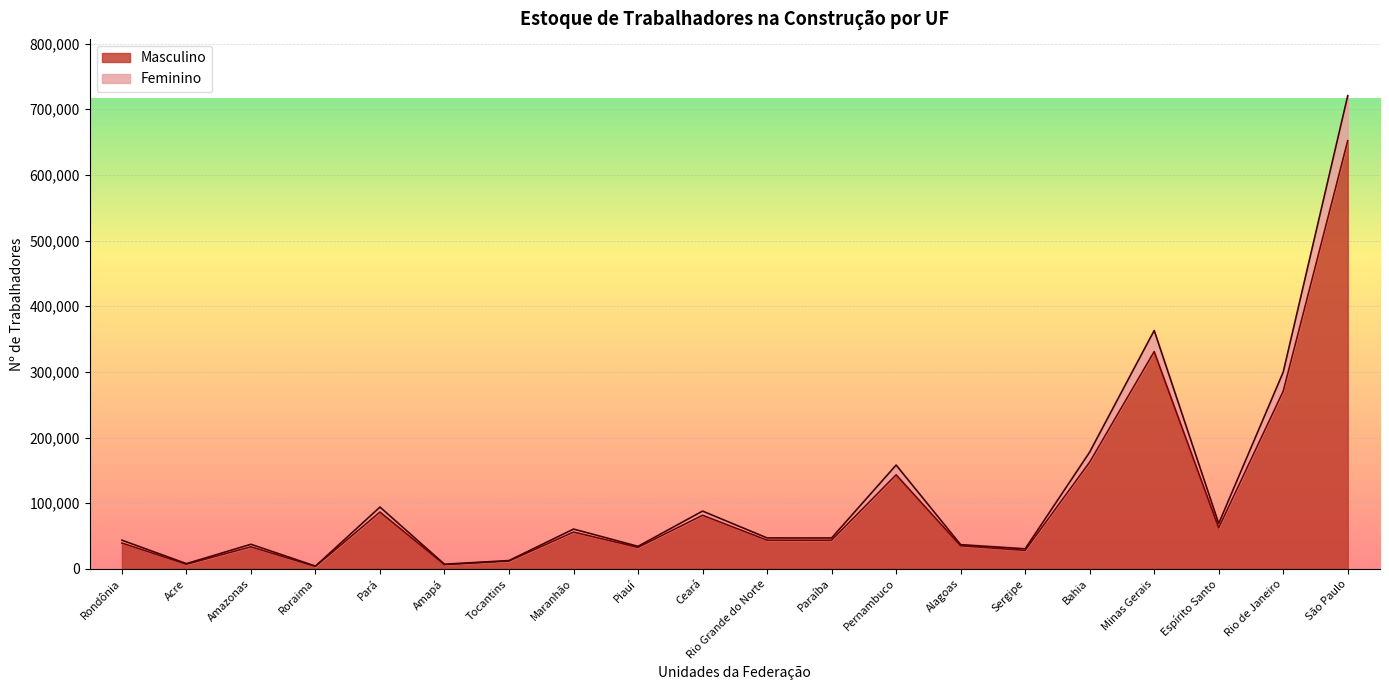

What is the maximum value for Masculino?

652152